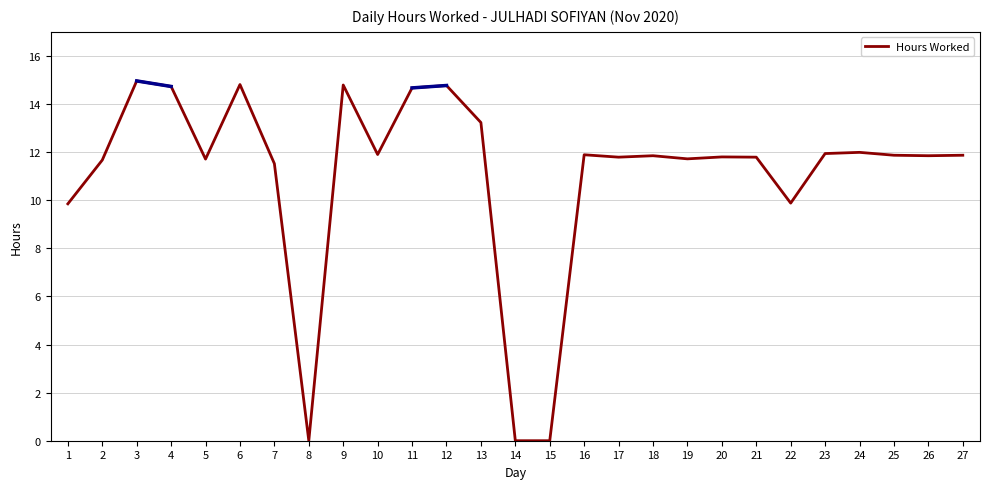

What is the difference between the second highest and second lowest values?

14.8